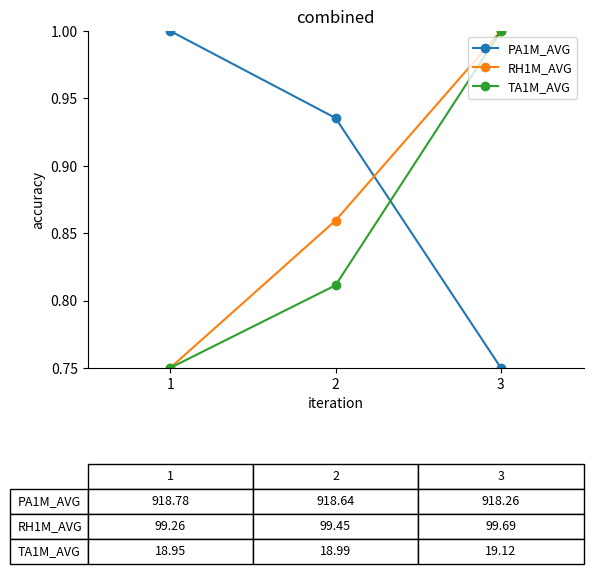

What is the total value across all series at 2?

2.6